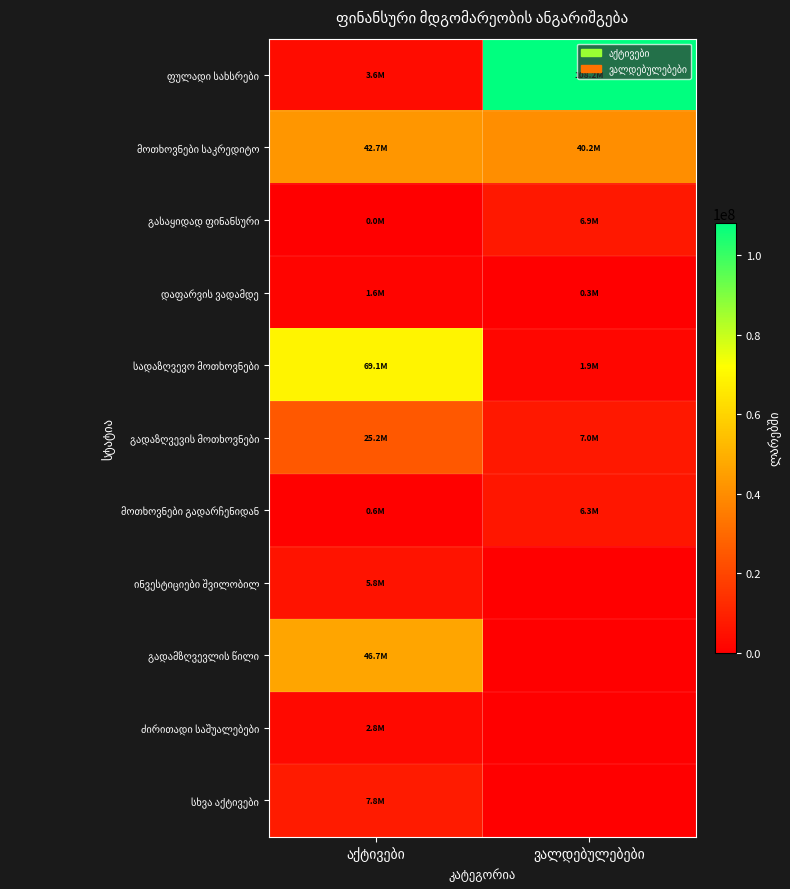

At which category is the sum across all series the highest?

აქტივები